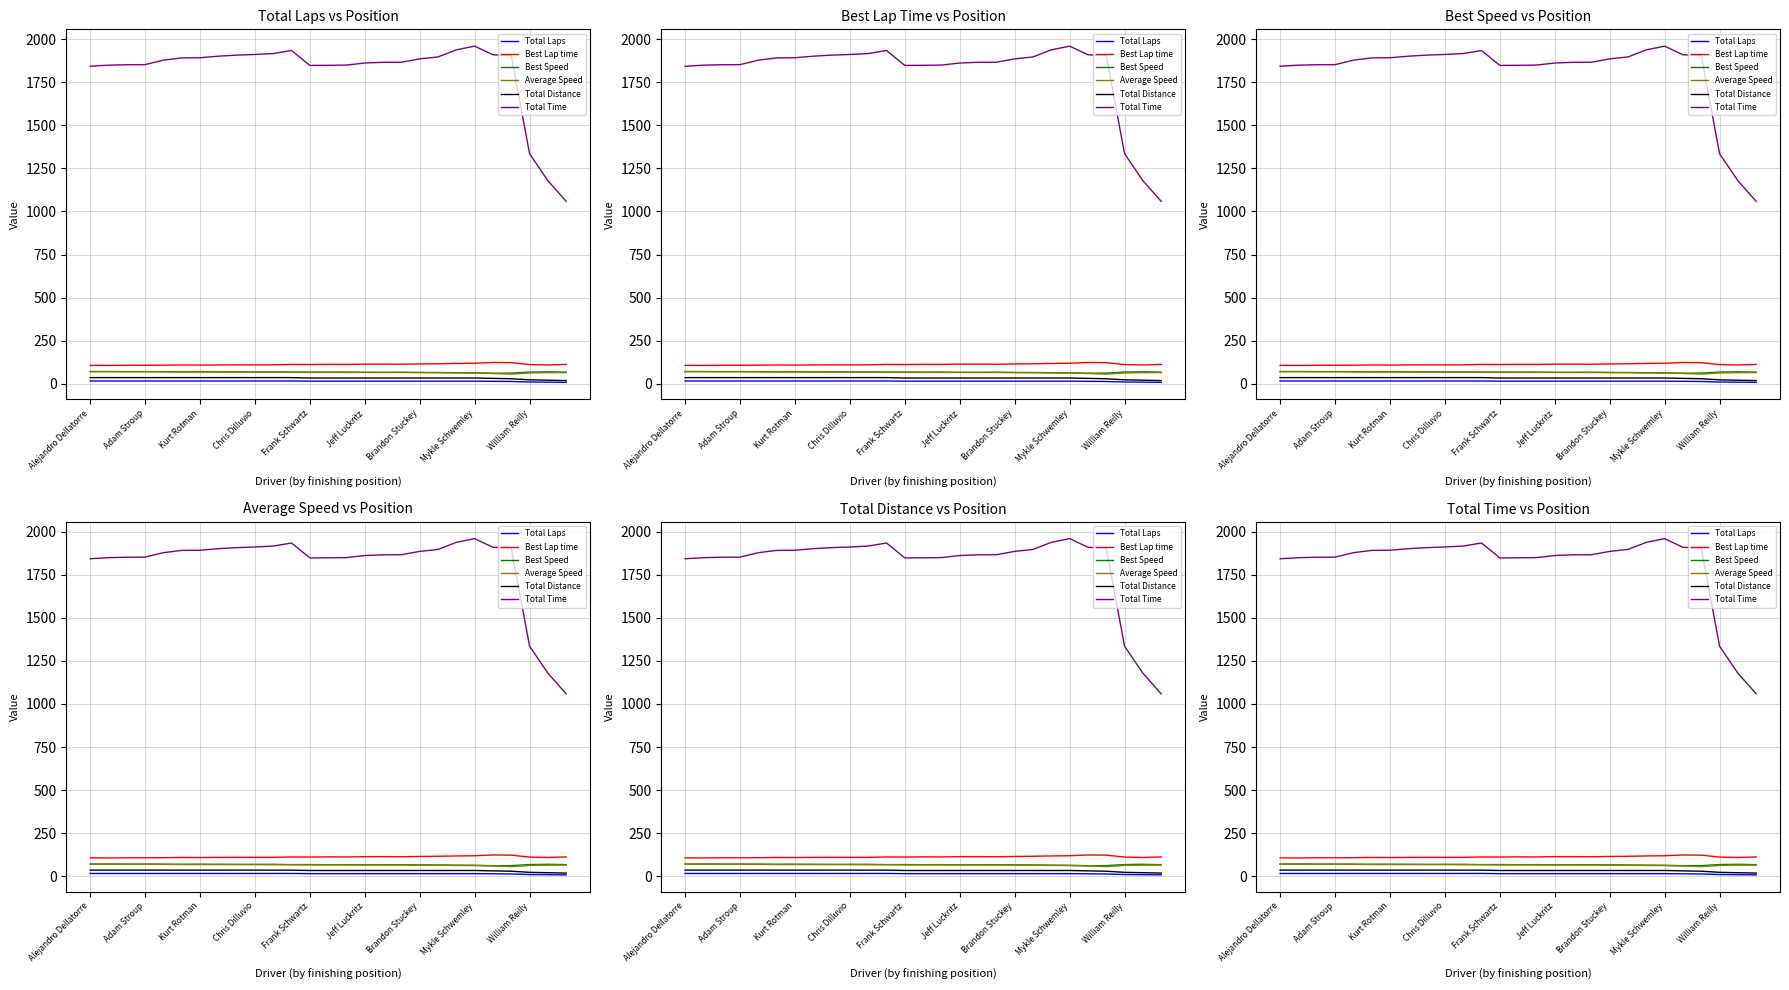

How many distinct data groups are displayed?

6